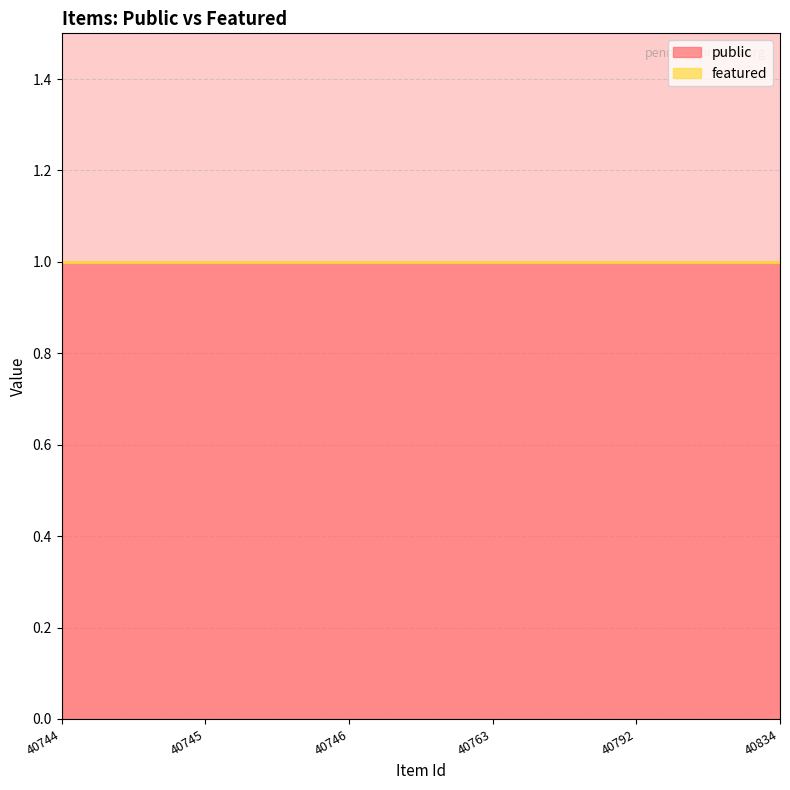

At 40744, list the series in order from largest to smallest.

public, featured